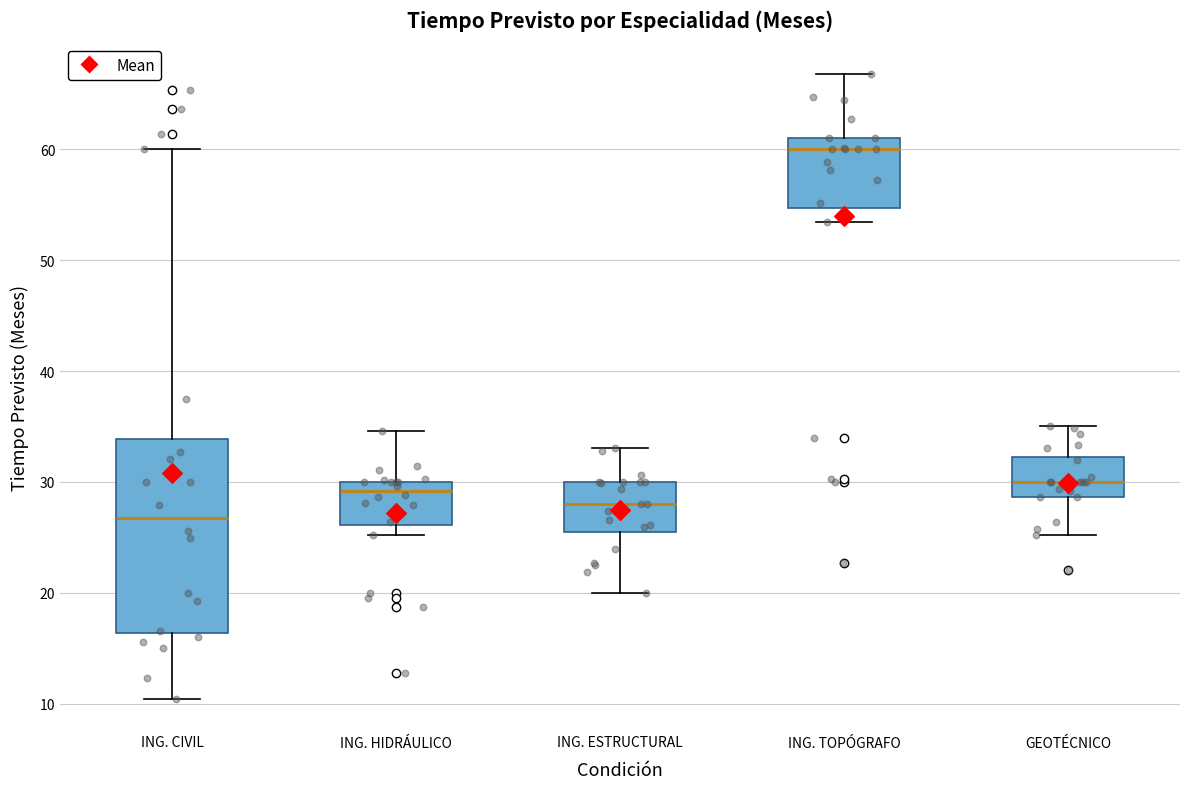

Where does the median line of the box for ING. CIVIL sit on the y-axis? The values are not printed on the chart, so give them approximately, as read against the axis.

27